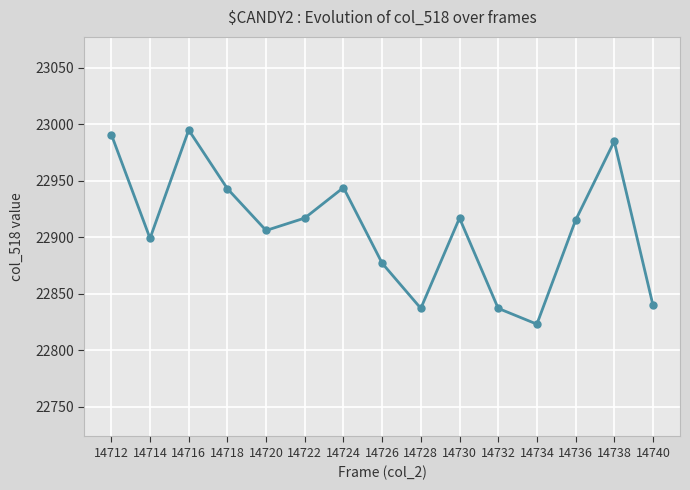

Where is the first local maximum?

14716